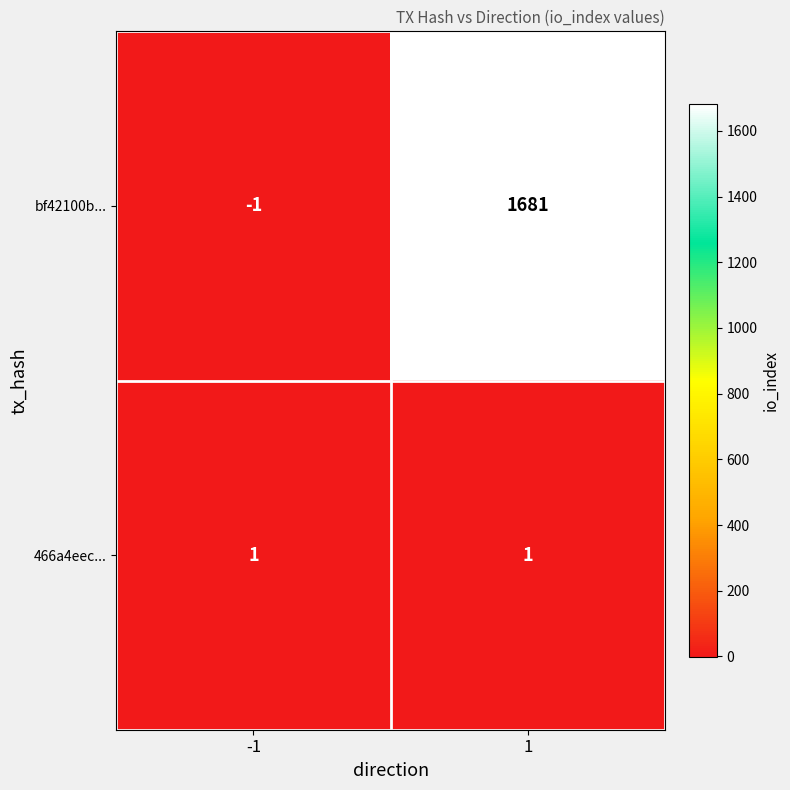

Between -1 and 1, which series saw the biggest shift?

bf42100b...